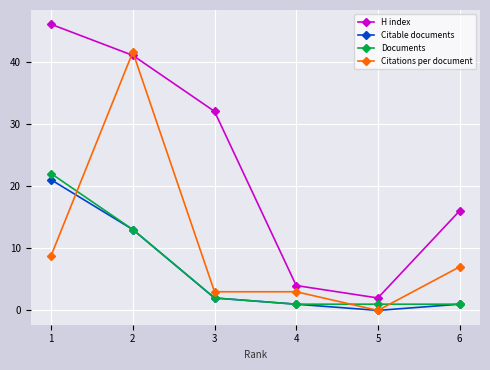

The value of Documents at 2 is 5.4. True or false?

False